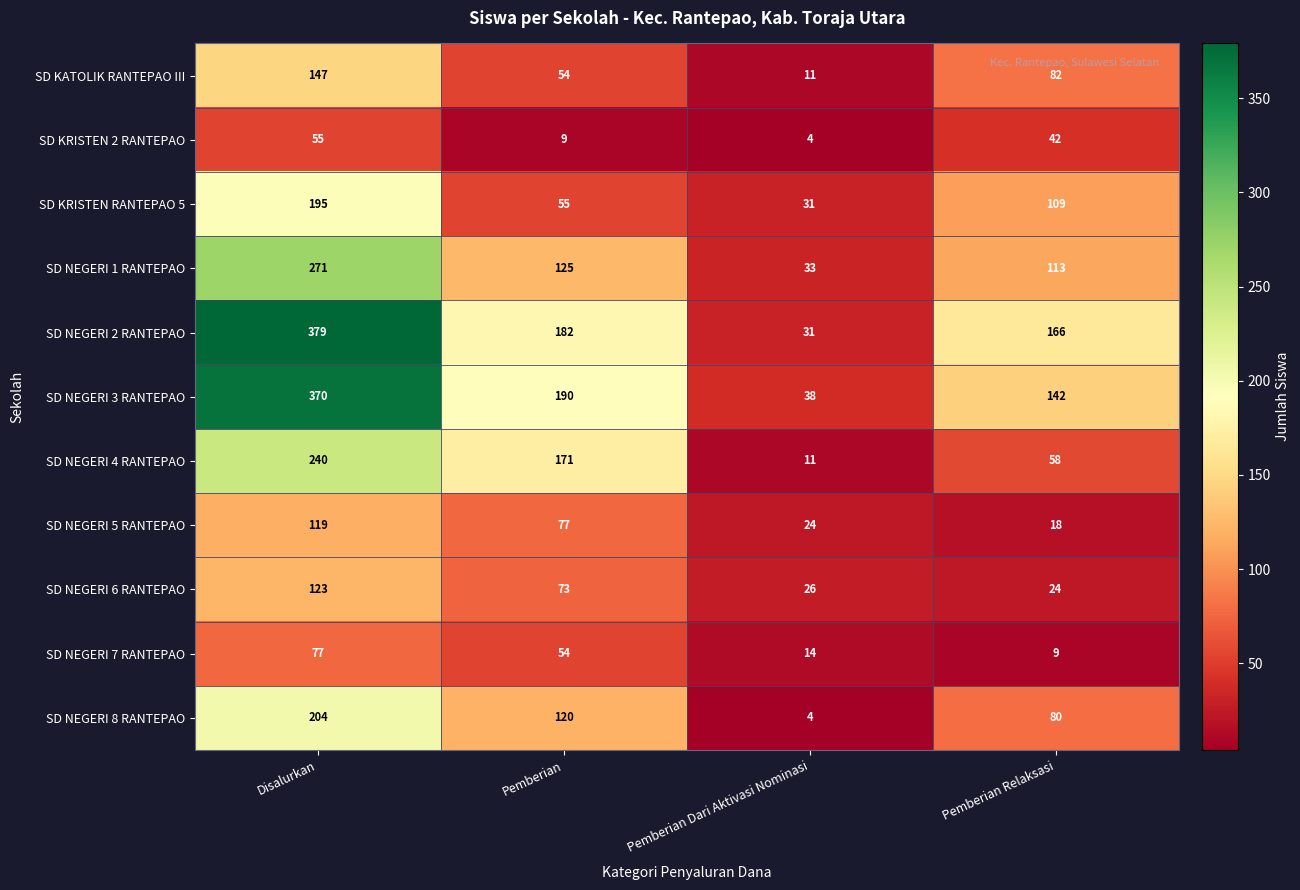

Count the SD KRISTEN RANTEPAO 5 values in the range 55 to 195.

3